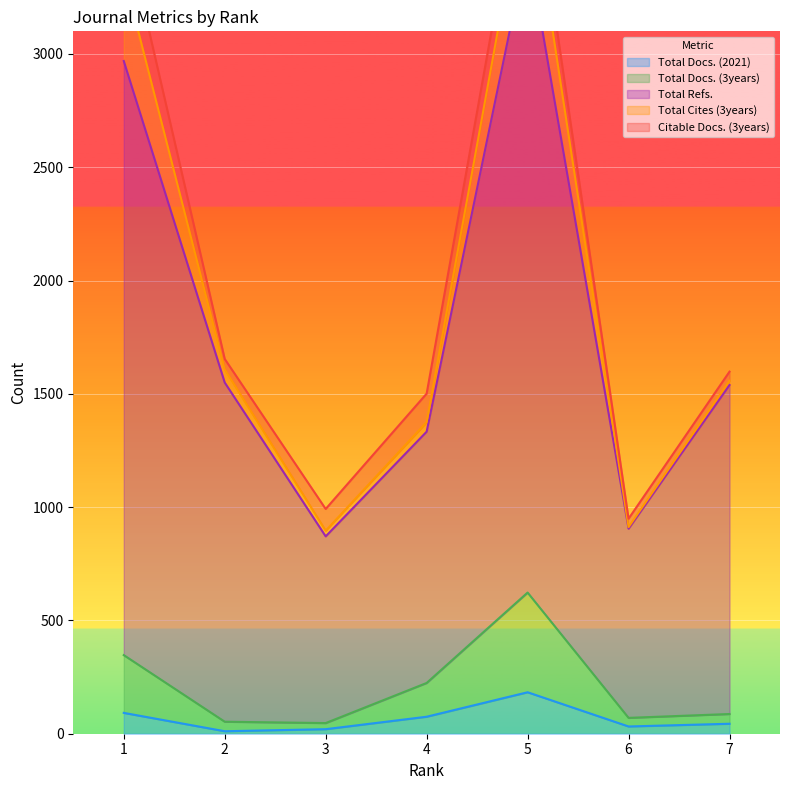

True or false: Total Docs. (2021) and Total Docs. (3years) intersect in this chart.

False